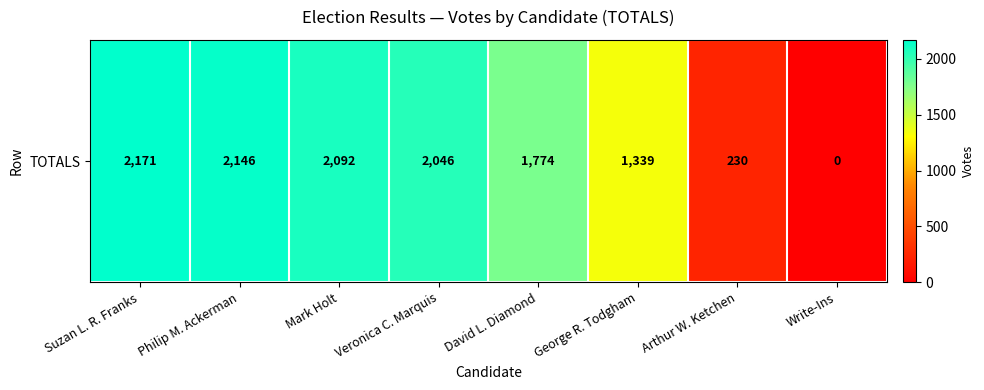

Rank the categories by value from lowest to highest.

Write-Ins, Arthur W. Ketchen, George R. Todgham, David L. Diamond, Veronica C. Marquis, Mark Holt, Philip M. Ackerman, Suzan L. R. Franks